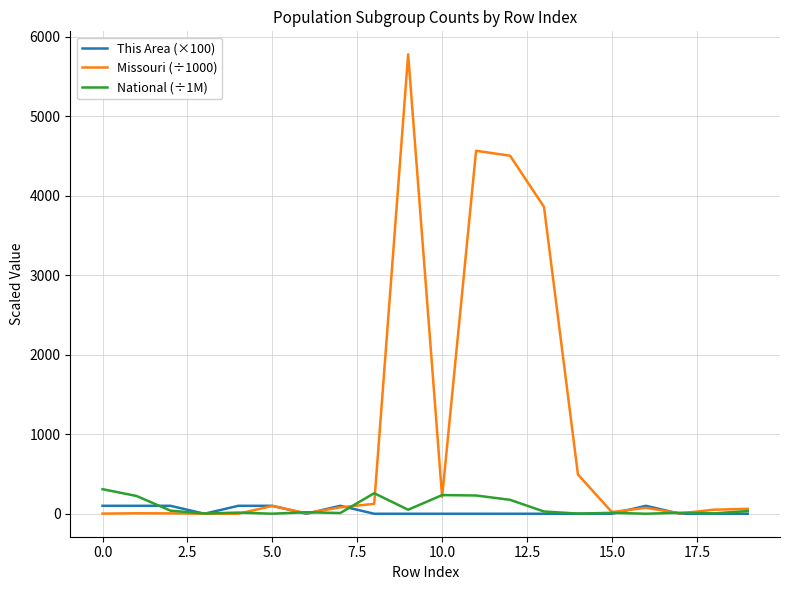

What is the maximum value for Missouri (÷1000)?

5776.5